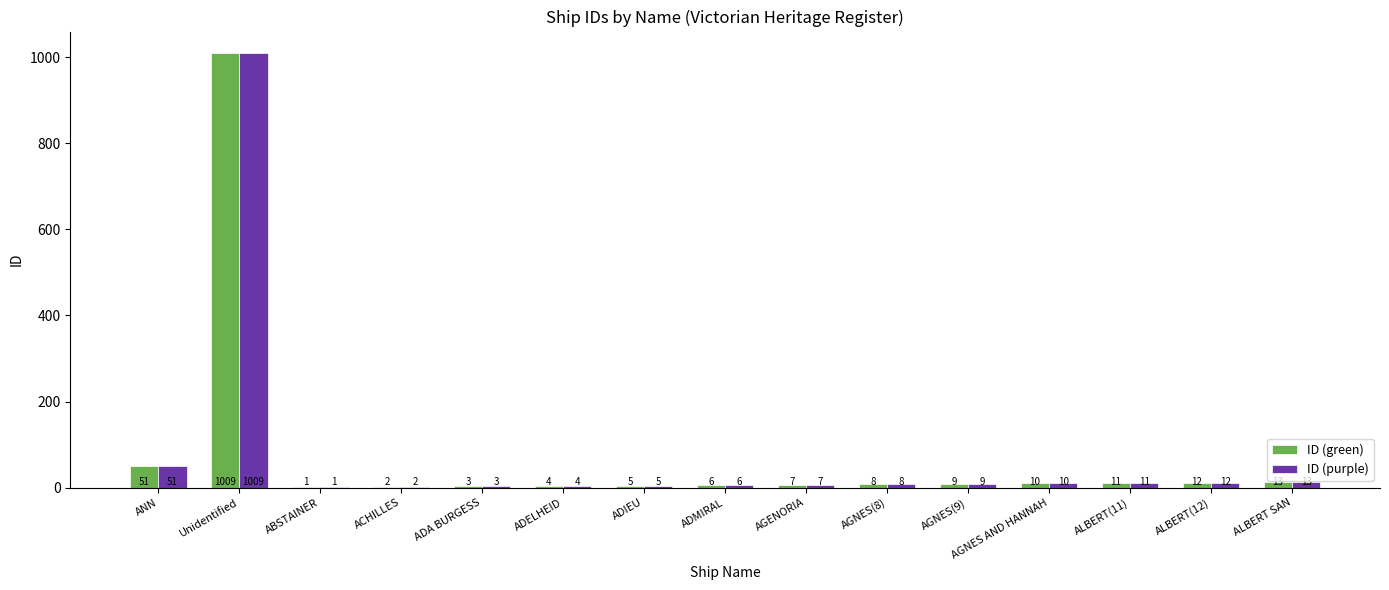

Reading left to right, what are all the values shown in this chart?

ID (green): 51	1009	1	2	3	4	5	6	7	8	9	10	11	12	13
ID (purple): 51	1009	1	2	3	4	5	6	7	8	9	10	11	12	13